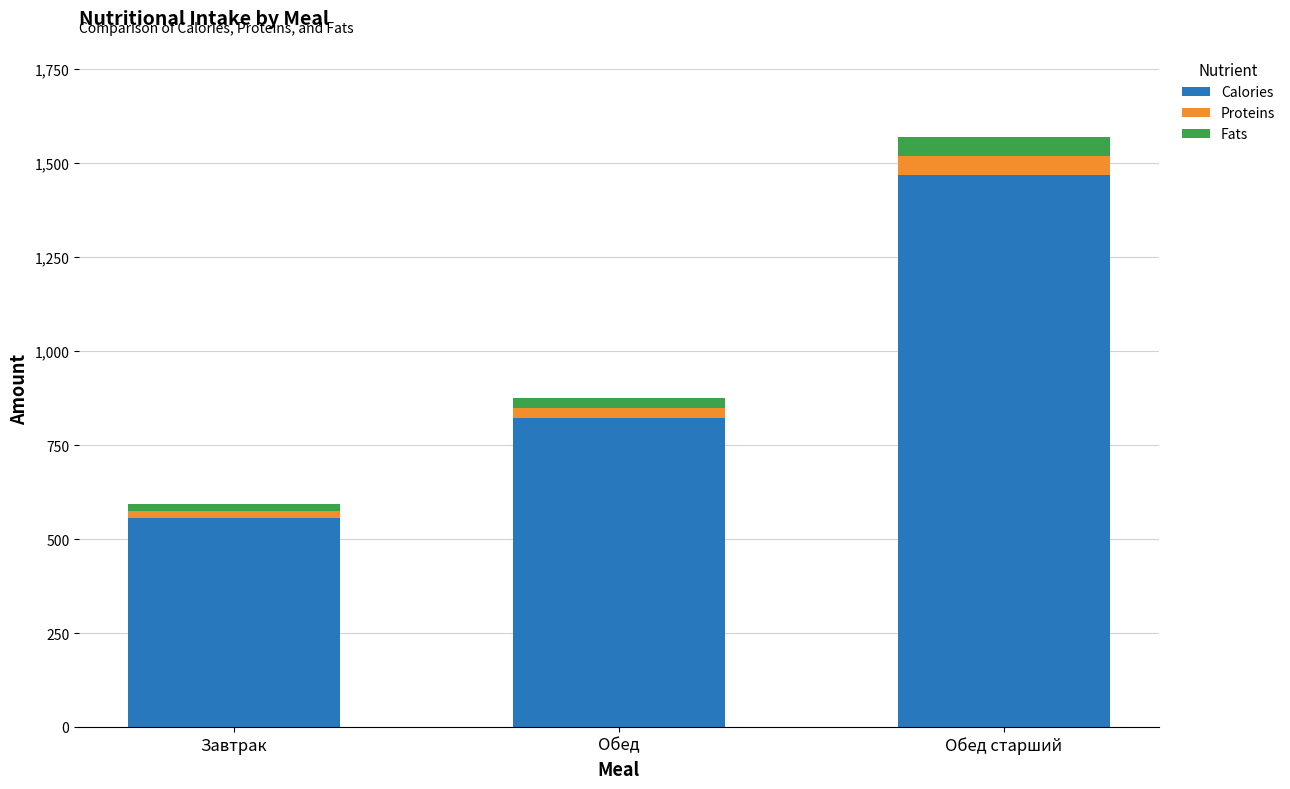

What are all the series names shown in the legend?

Calories, Proteins, Fats